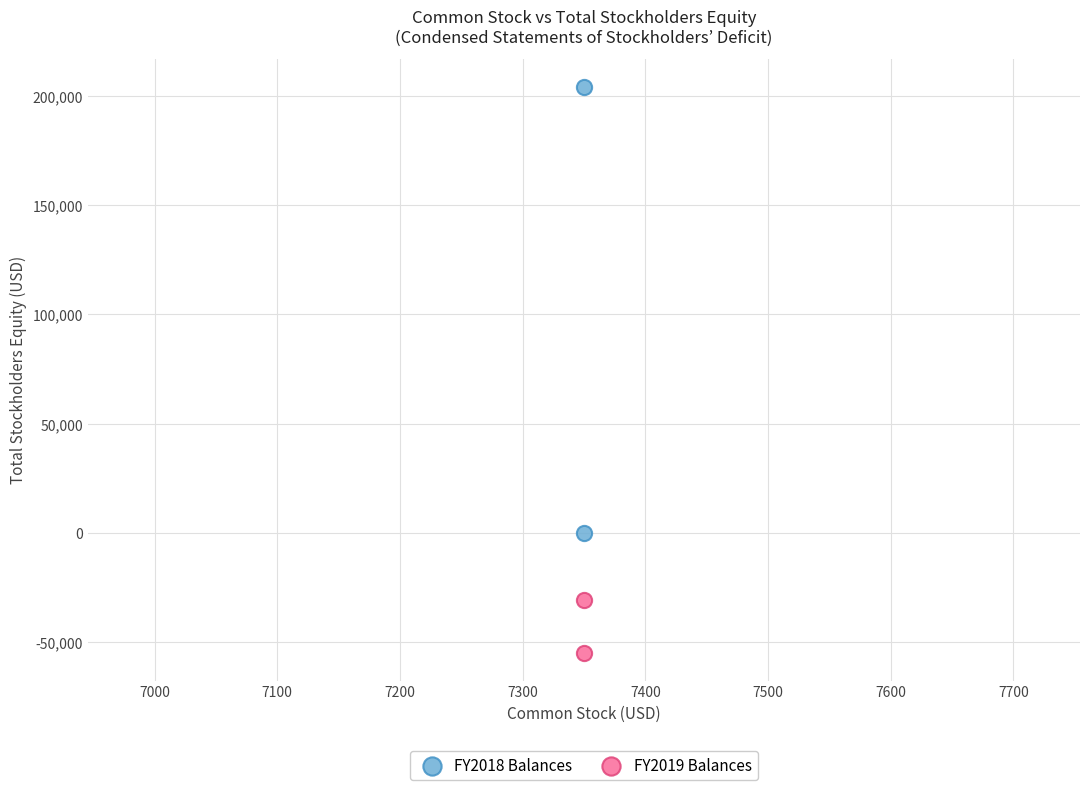

Which series contains the lowest Y value?

FY2019 Balances